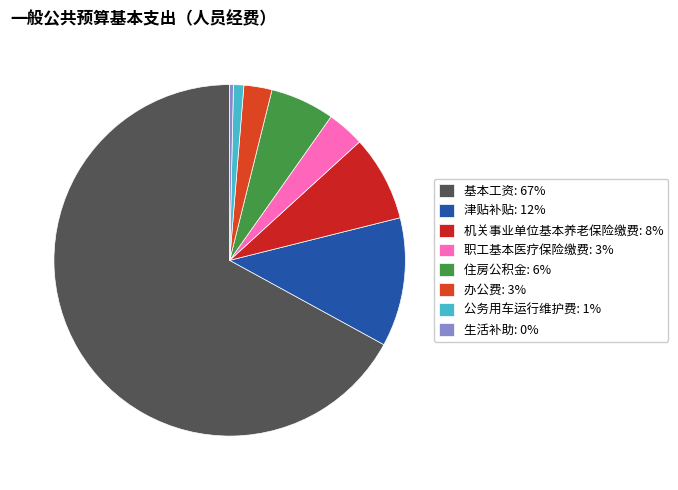

Which slice is the smallest?

生活补助